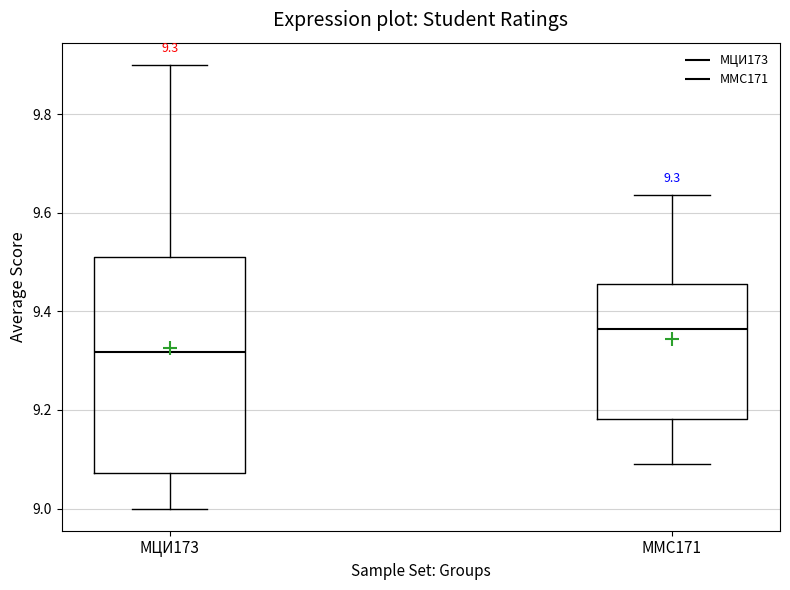

Comparing the boxes themselves (not the whiskers), which one is the tallest?

МЦИ173